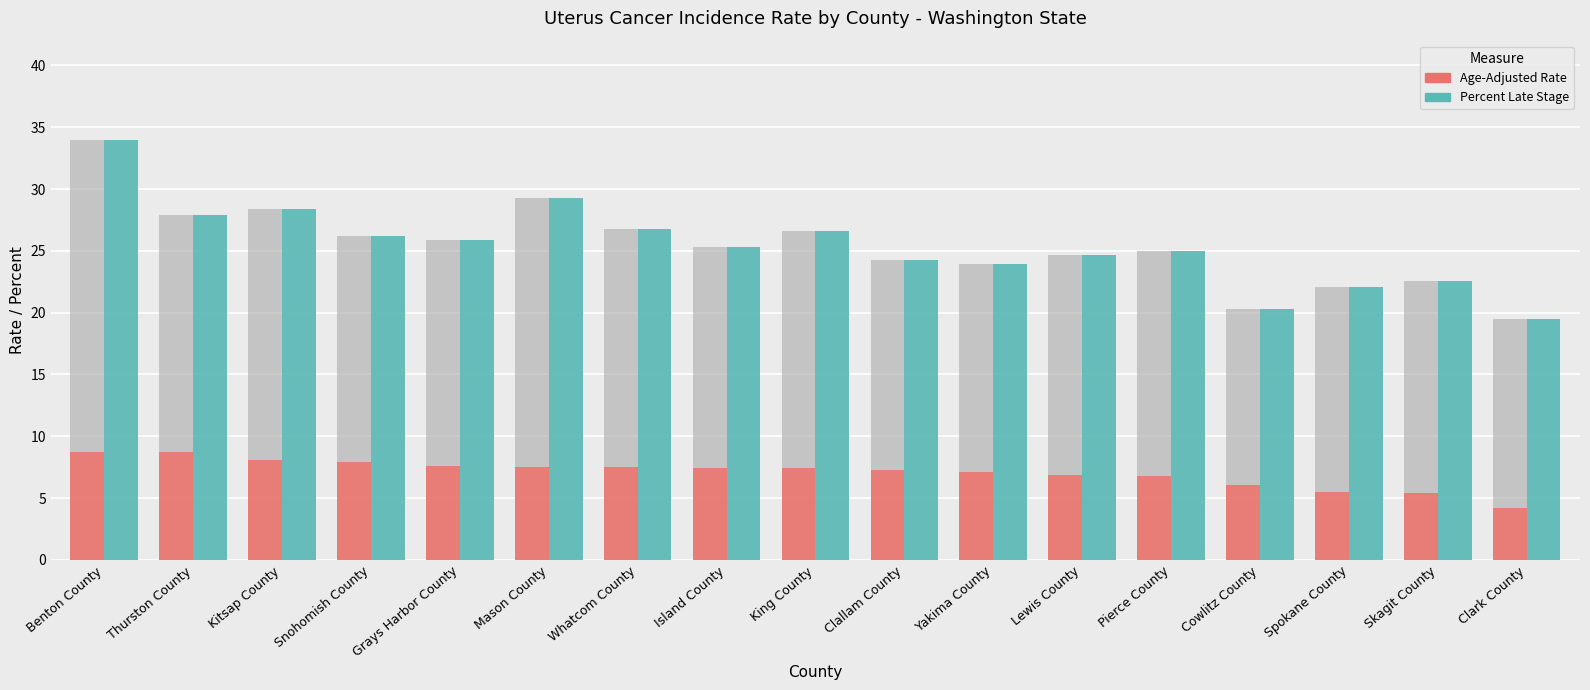

The value of Percent Late Stage at Snohomish County is 26.2. True or false?

True